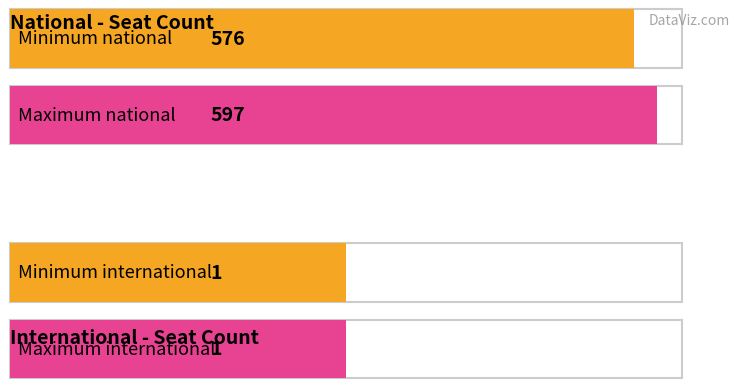

What is the smallest value displayed?

1